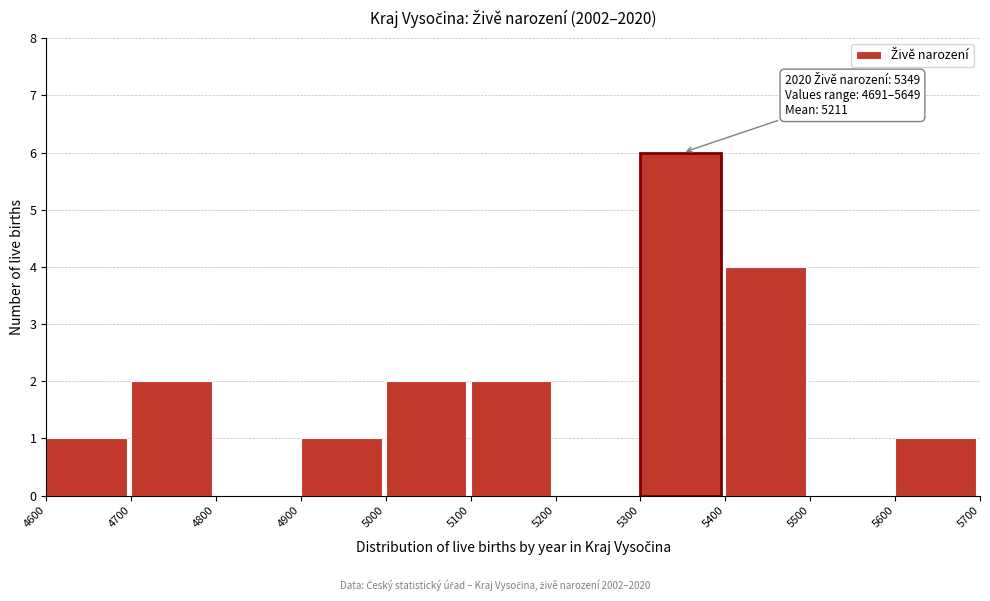

Which range on the x-axis has the tallest bar?

5300 to 5400